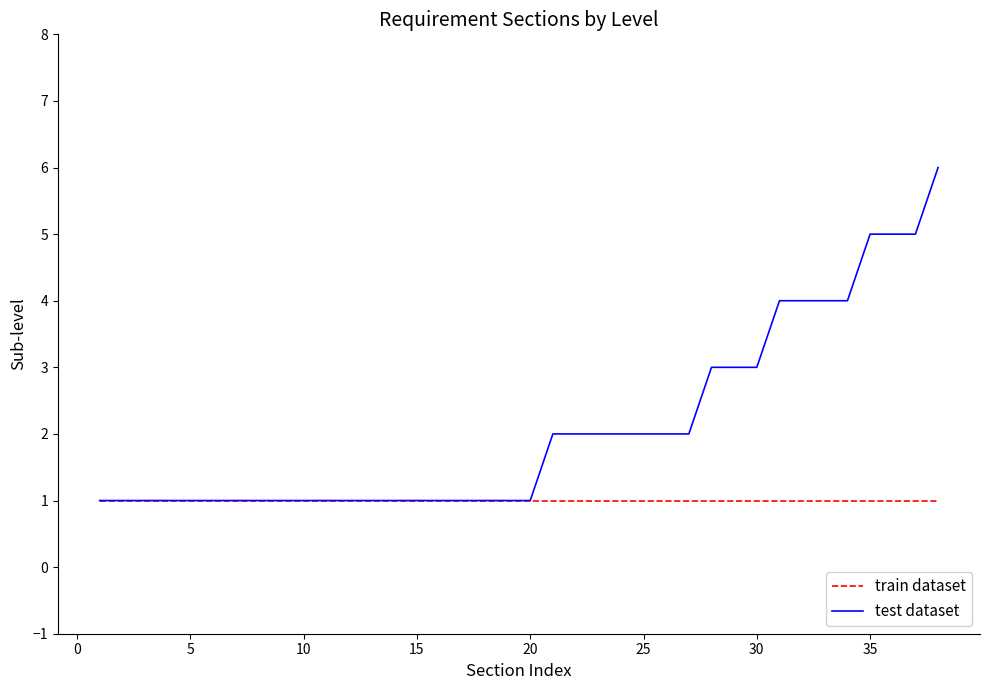

Rank the series by their maximum value, from highest to lowest.

test dataset, train dataset